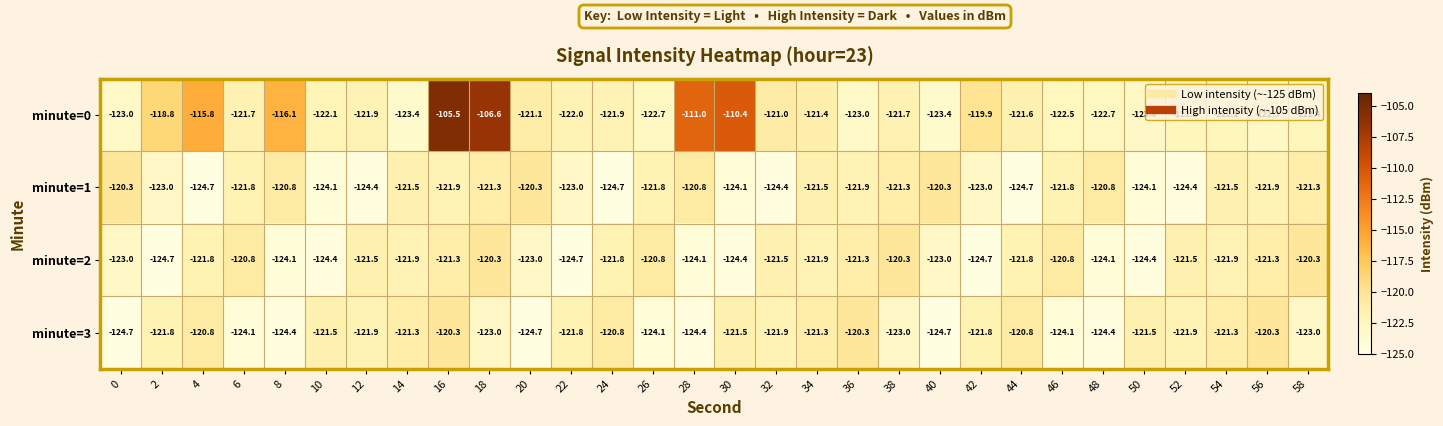

Count the number of categories in the chart.

30